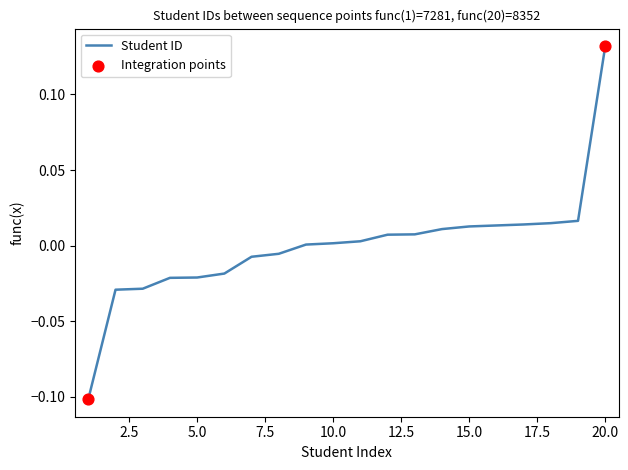

Is this an area chart (filled region under the line)?

No